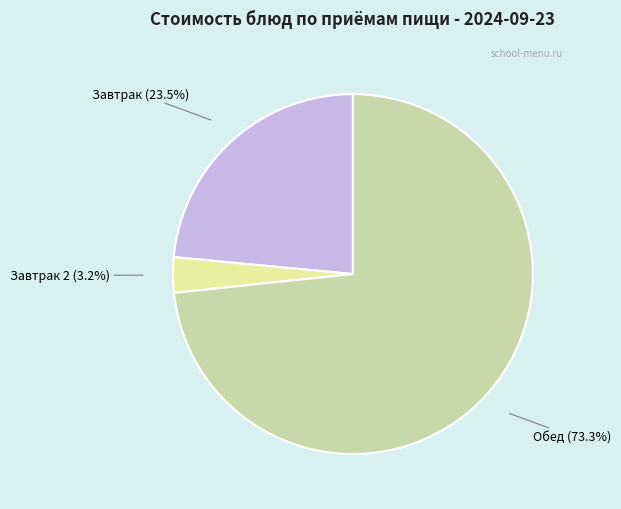

Approximately how many times larger is the value at Завтрак compared to Обед?

0.3